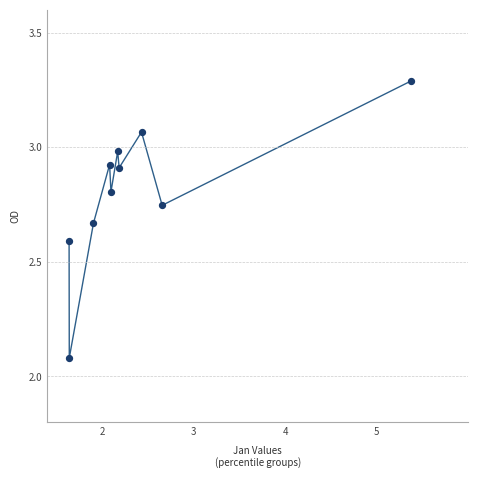

What is the range of Y values (max minus min)?

1.2